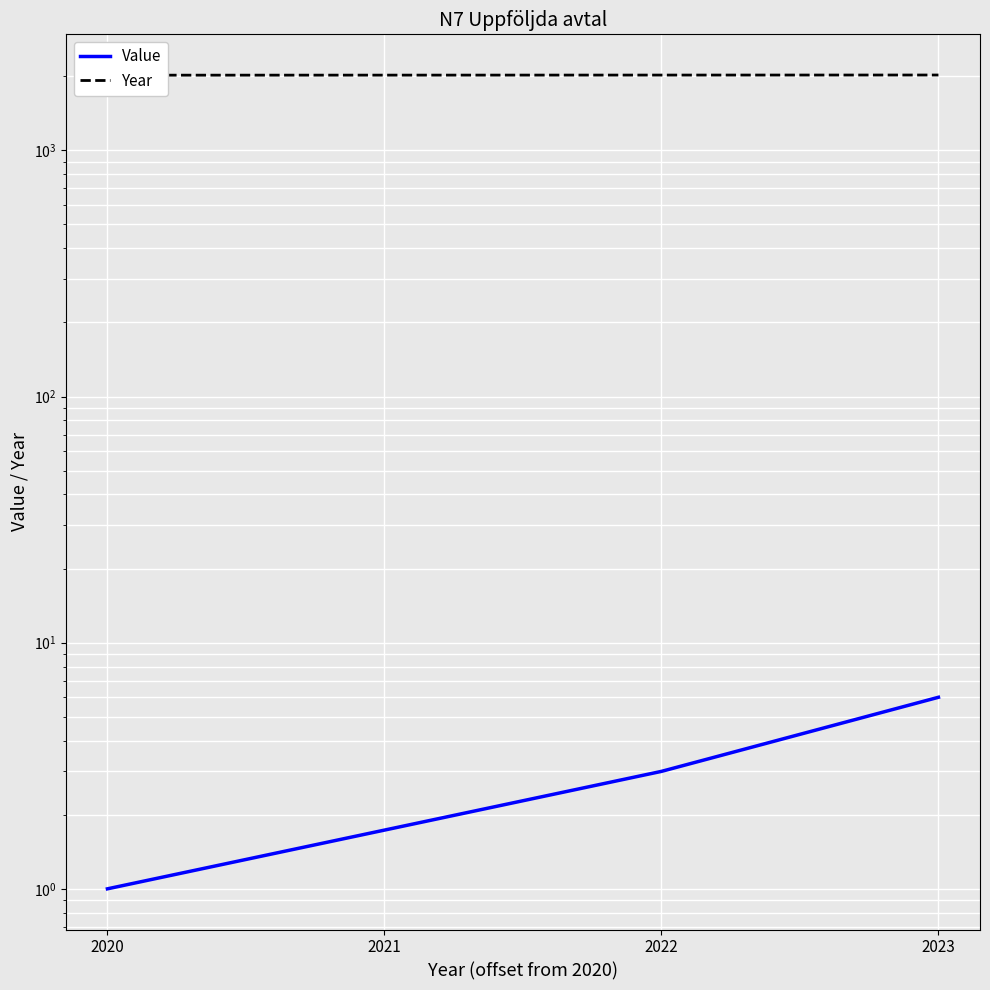

What is the difference between the maximum and minimum values in the Value series?

5